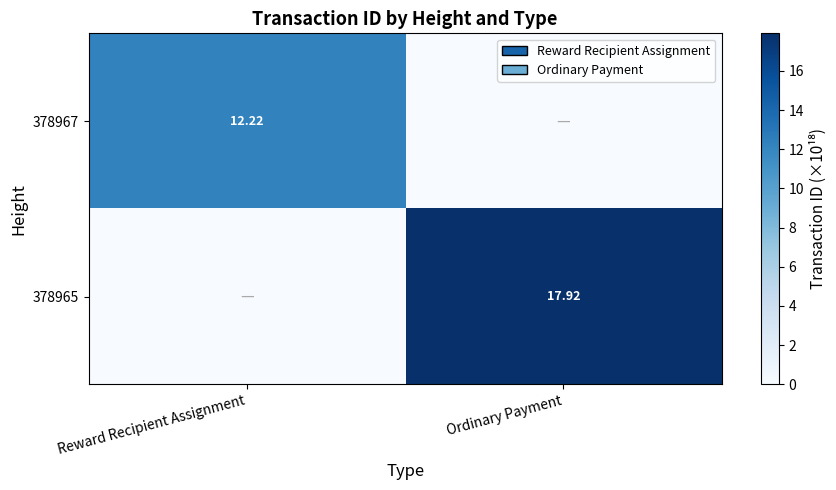

Is the value of 378965 at Ordinary Payment greater than the value of 378967 at Reward Recipient Assignment?

Yes